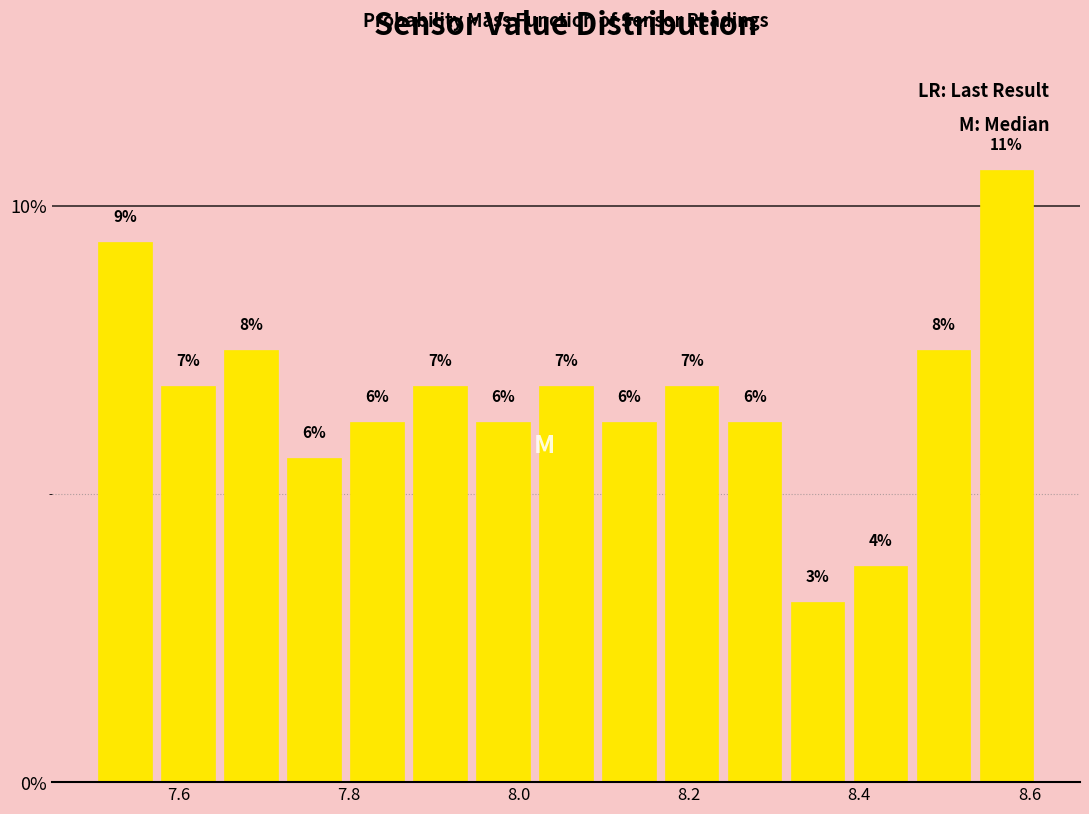

Around what value on the x-axis is the tallest bar? Give the approximate position of its centre, as read against the axis.

8.58